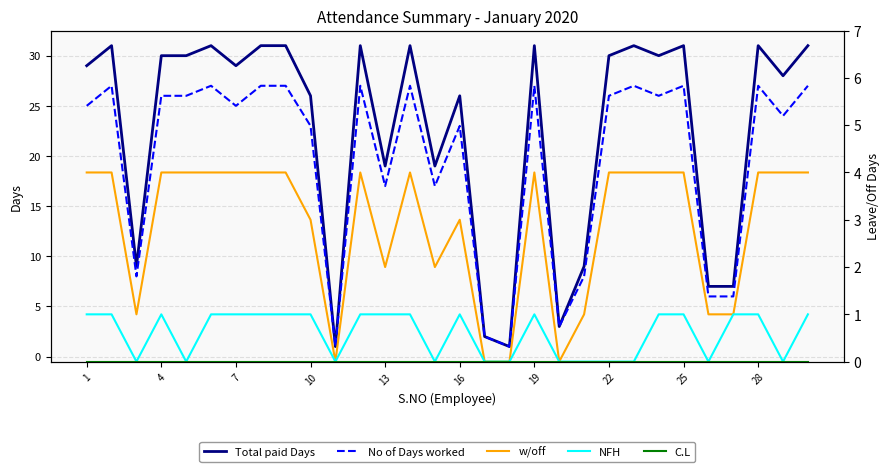

Reading left to right, list all the values displayed in this chart.

Total paid Days: 29	31	9	30	30	31	29	31	31	26	1	31	19	31	19	26	2	1	31	3	9	30	31	30	31	7	7	31	28	31
No of Days worked: 25	27	8	26	26	27	25	27	27	23	1	27	17	27	17	23	2	1	27	3	8	26	27	26	27	6	6	27	24	27
w/off: 4	4	1	4	4	4	4	4	4	3	0	4	2	4	2	3	0	0	4	0	1	4	4	4	4	1	1	4	4	4
NFH: 1	1	0	1	0	1	1	1	1	1	0	1	1	1	0	1	0	0	1	0	0	0	0	1	1	0	1	1	0	1
C.L: 0	0	0	0	0	0	0	0	0	0	0	0	0	0	0	0	0	0	0	0	0	0	0	0	0	0	0	0	0	0